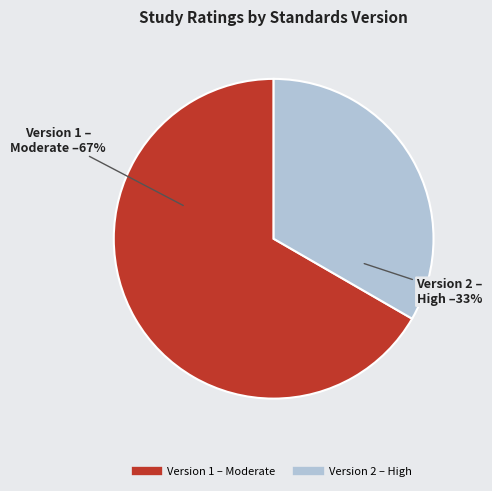

Is there a majority slice in this chart?

Yes